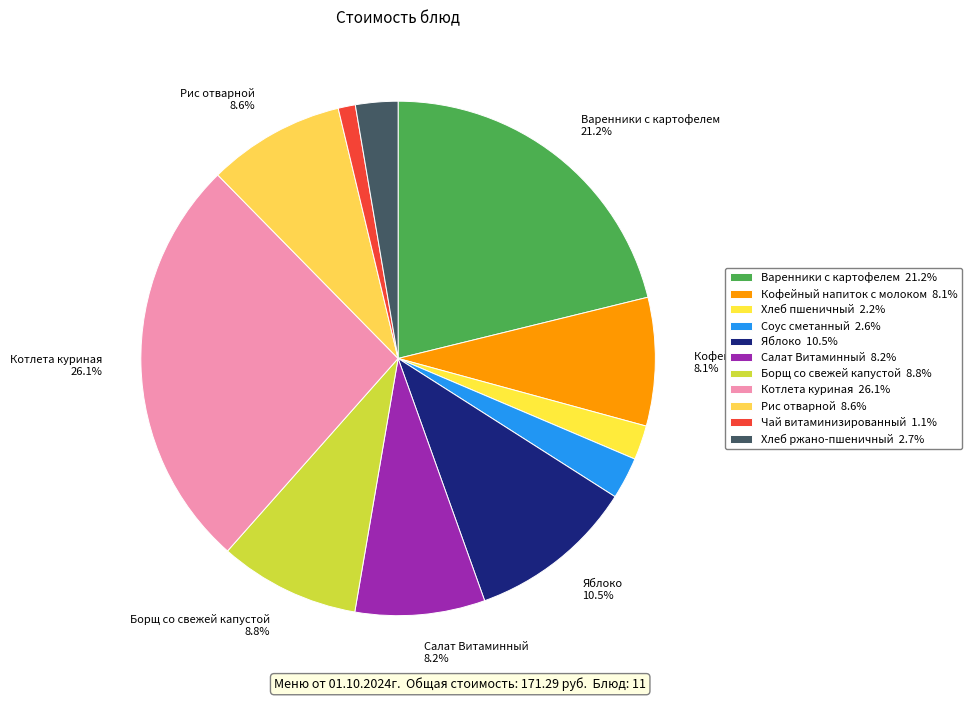

What is the change in value from Варенники с картофелем to Соус сметанный?

-31.8